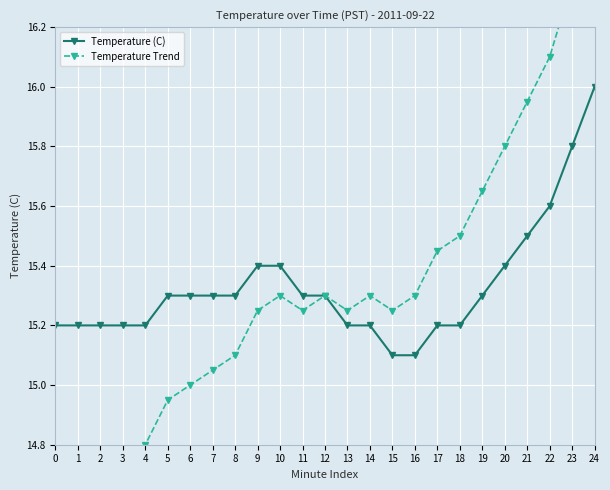

At 11, list the series in order from largest to smallest.

Temperature (C), Temperature Trend